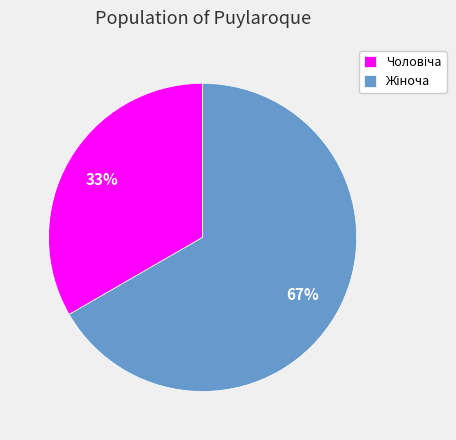

To the nearest percent, what is the average slice percentage?

50%